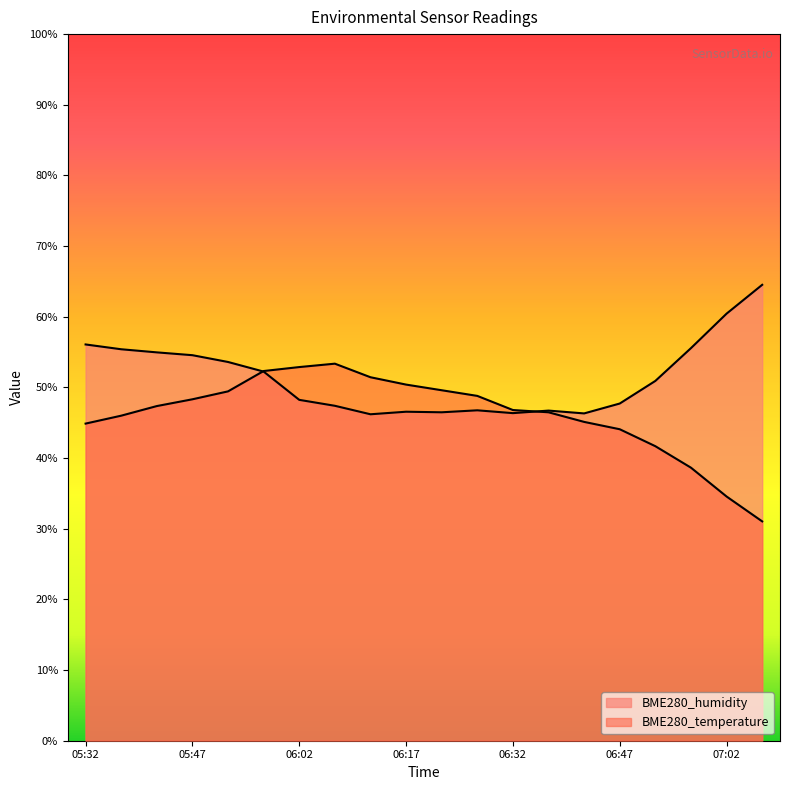

List the series in order of their peak value, highest first.

BME280_humidity, BME280_temperature